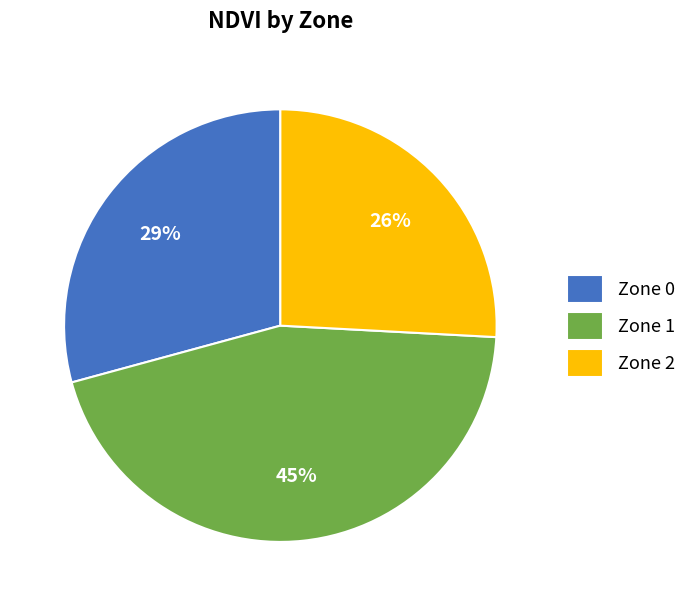

Do Zone 1 and Zone 0 together represent more than half of the pie?

Yes